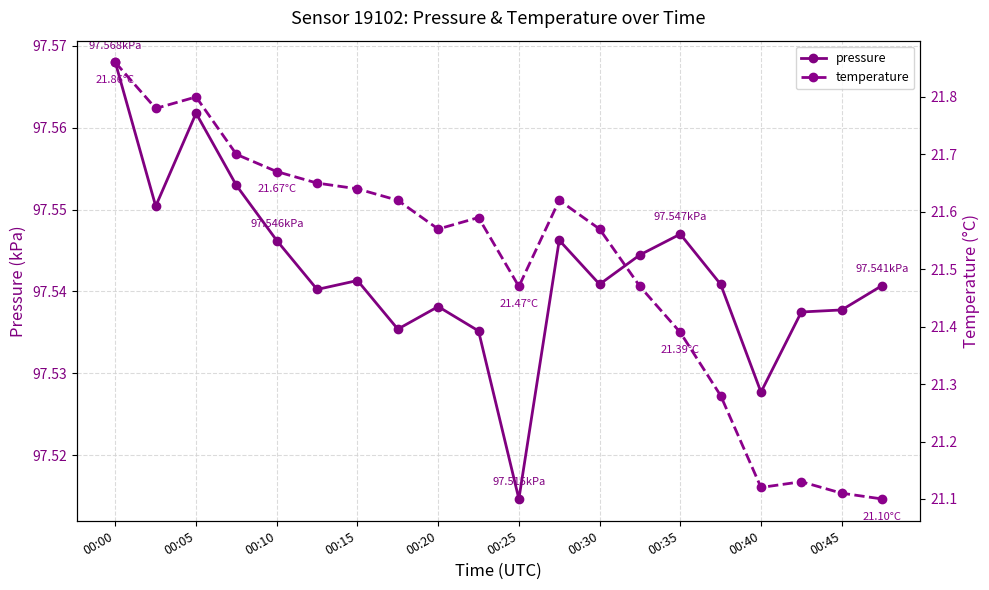

True or false: pressure and temperature intersect in this chart.

False